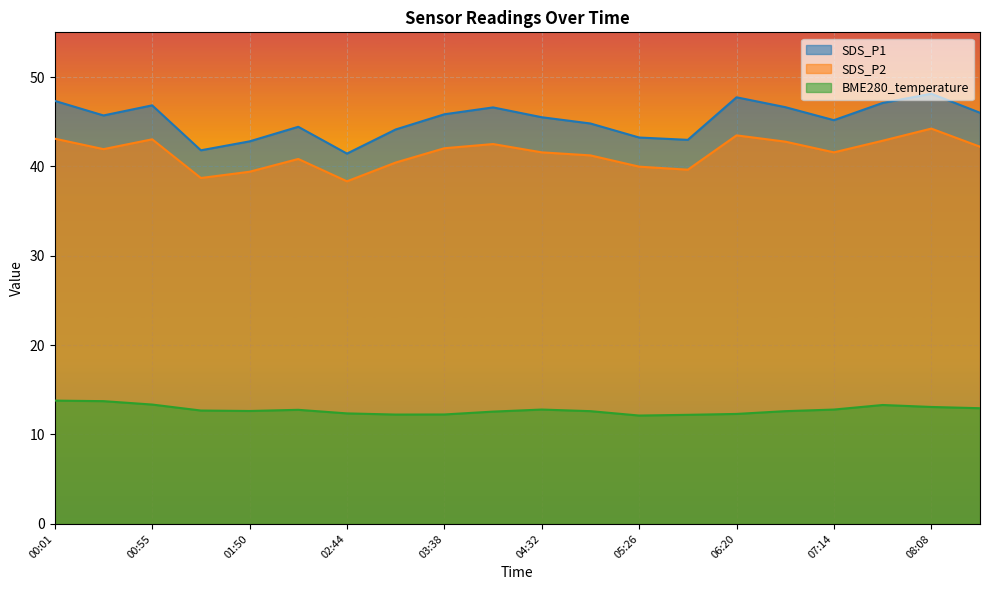

What is the approximate value of SDS_P1 at 00:55?

46.8